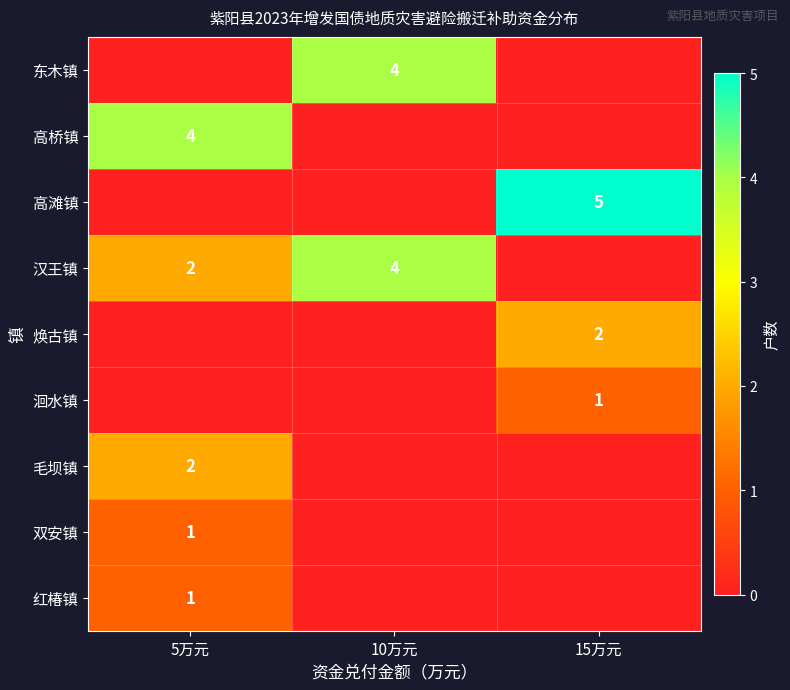

Is the value of 汉王镇 at 5万元 greater than the value of 东木镇 at 10万元?

No